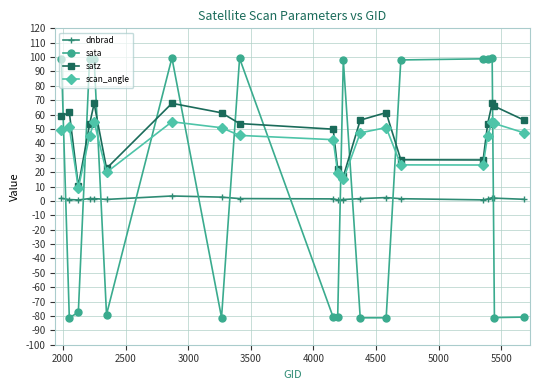

What is the minimum value for satz?

10.1